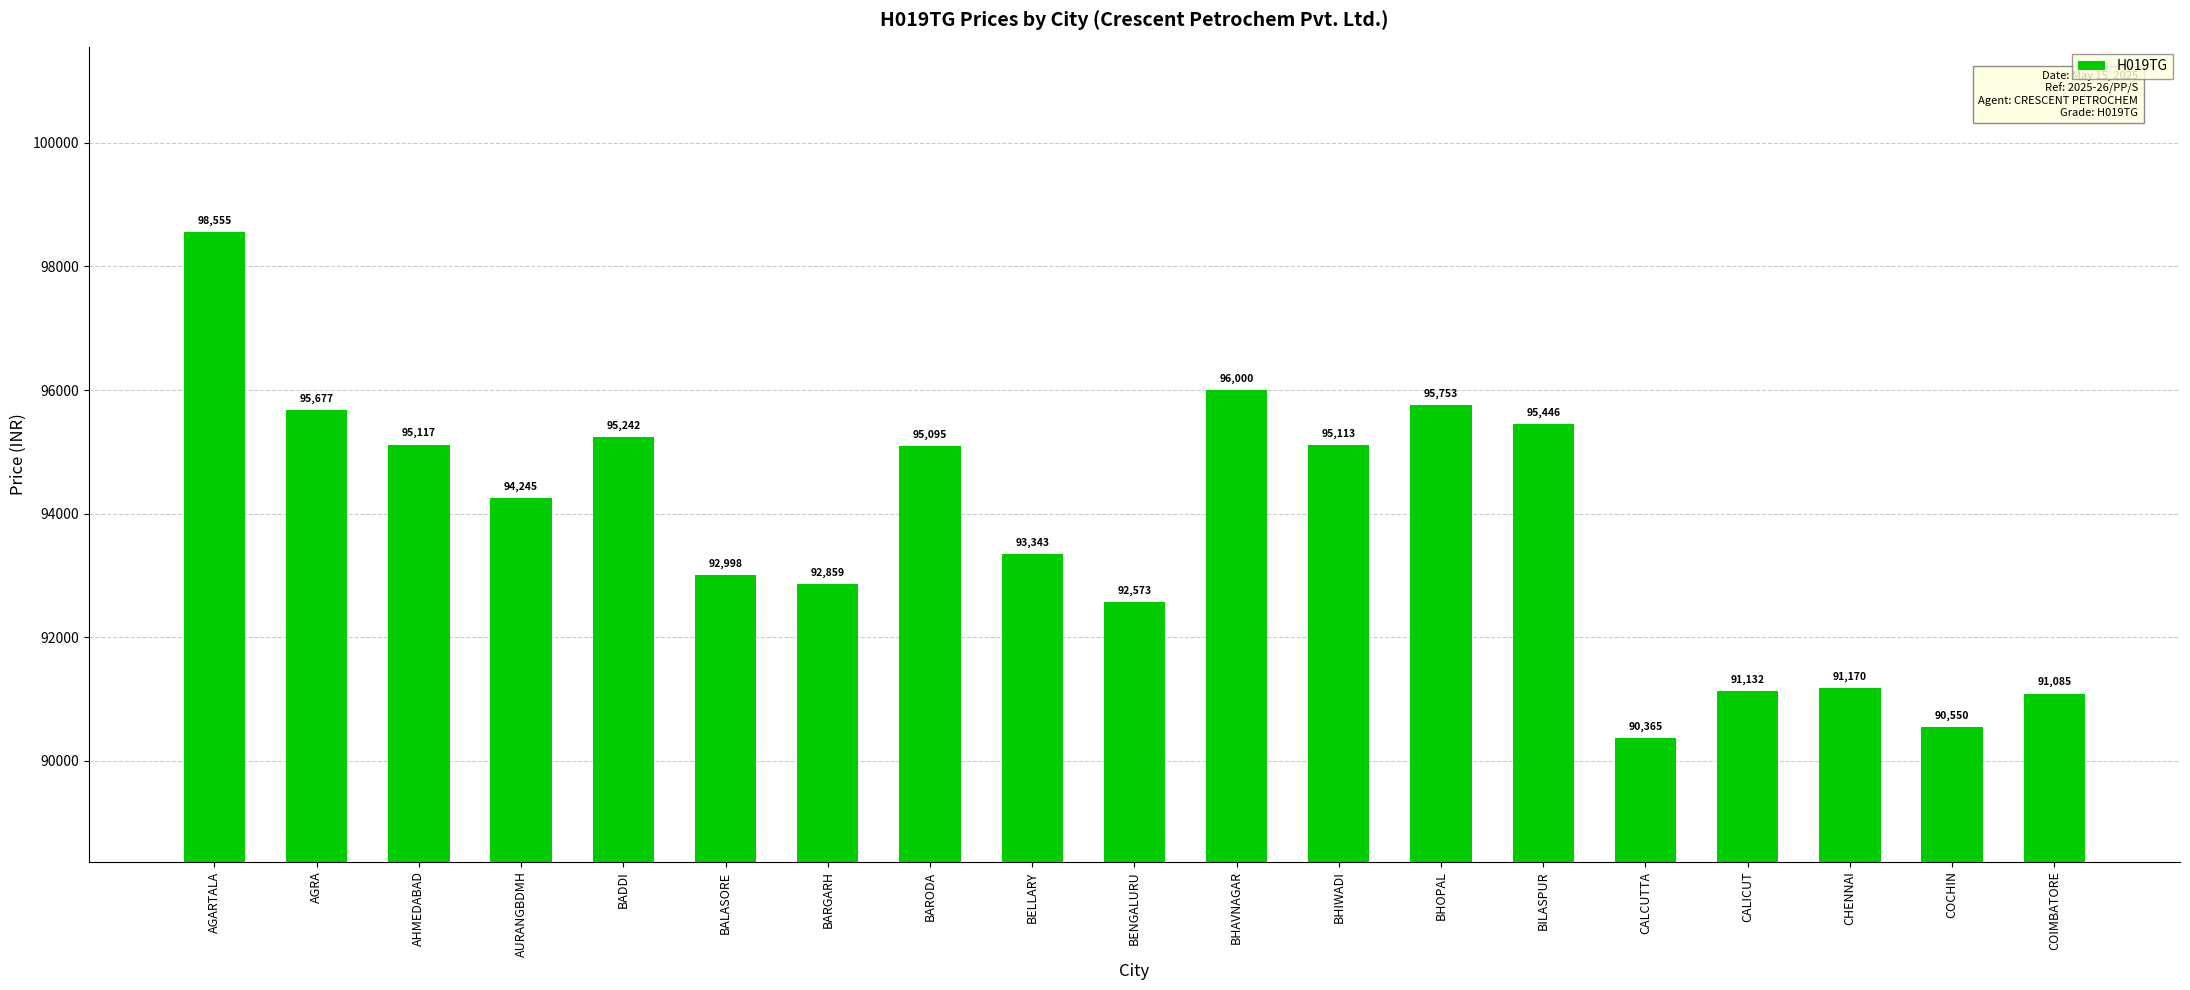

List the labels in order of value, smallest first.

CALCUTTA, COCHIN, COIMBATORE, CALICUT, CHENNAI, BENGALURU, BARGARH, BALASORE, BELLARY, AURANGBDMH, BARODA, BHIWADI, AHMEDABAD, BADDI, BILASPUR, AGRA, BHOPAL, BHAVNAGAR, AGARTALA